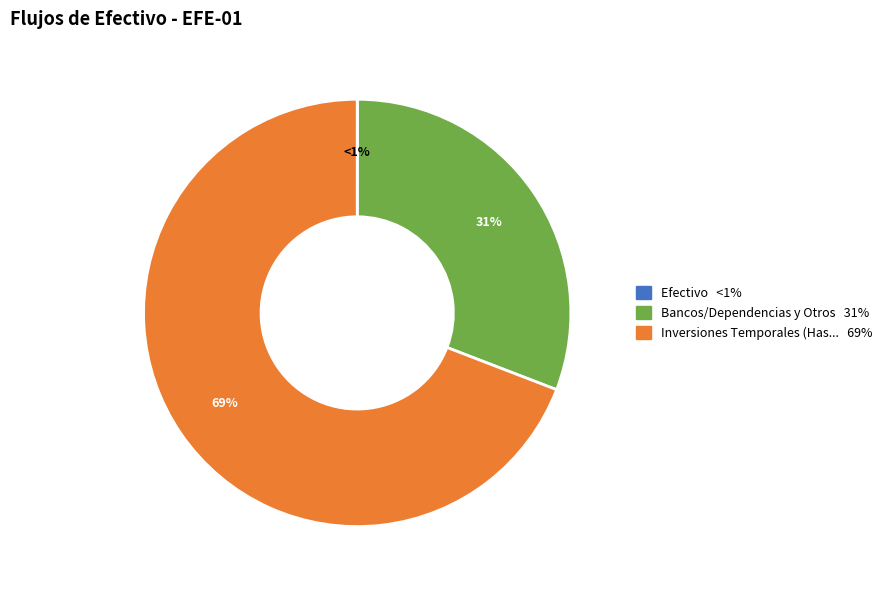

Is it true that Bancos/Tesorería is 1% of the pie?

False